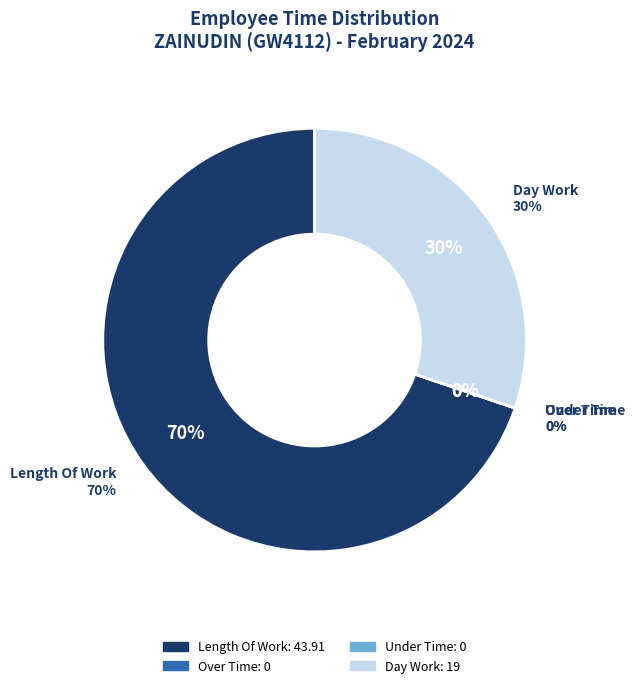

What is the change in value from Over Time to Day Work?

+19.0